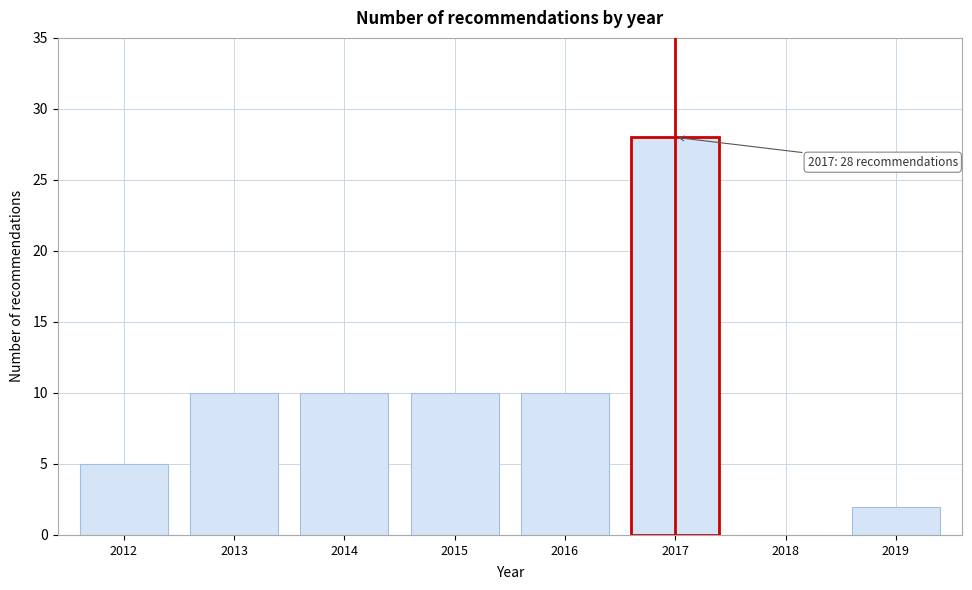

Reading left to right, what are all the values shown in this chart?

2012=5	2013=10	2014=10	2015=10	2016=10	2017=28	2018=0	2019=2